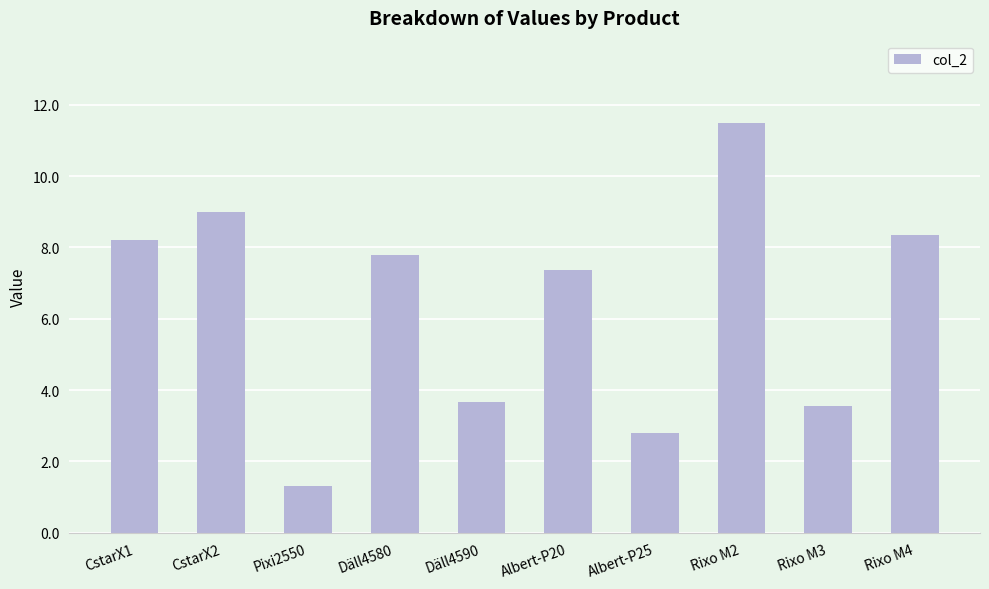

At which label is the value closest to 6?

Albert-P20